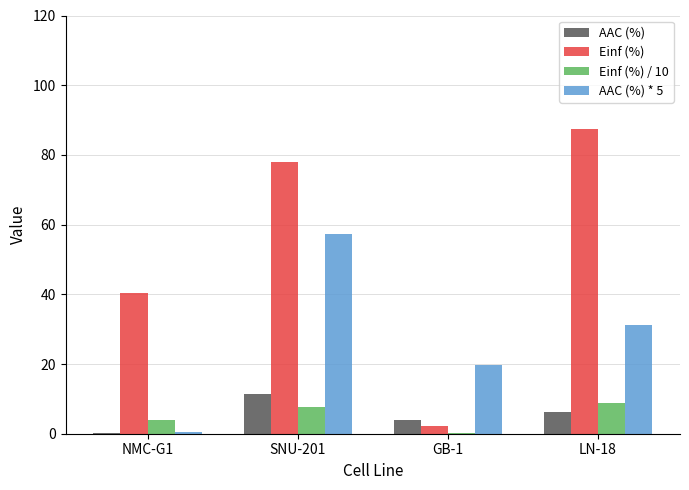

What is the sum of the Einf (%) / 10 values at SNU-201 and GB-1?

8.0